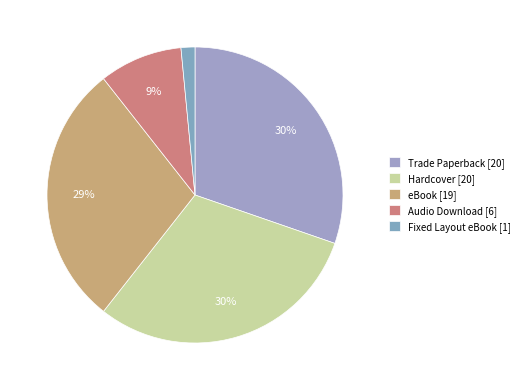

True or false: eBook accounts for 29% of the total.

True